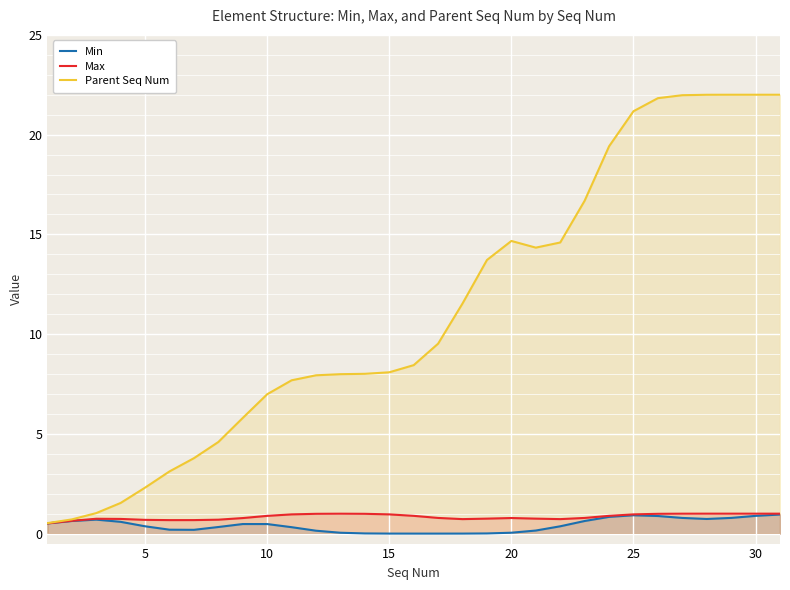

Which series has the largest total across all categories?

Parent Seq Num